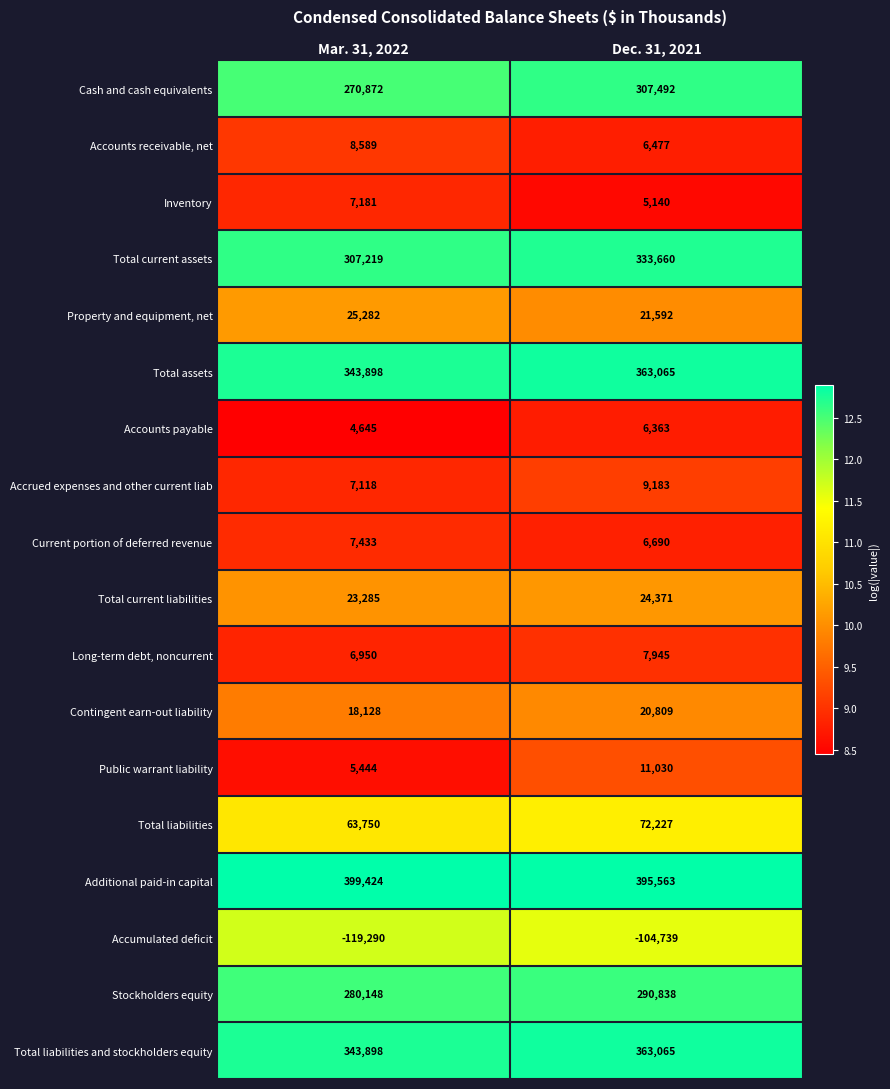

What is the sum of the Accounts receivable, net values at Dec. 31, 2021 and Mar. 31, 2022?

15066